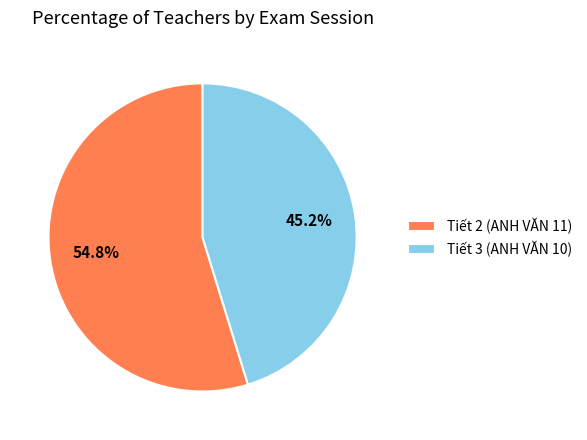

Count the number of slices in the pie.

2